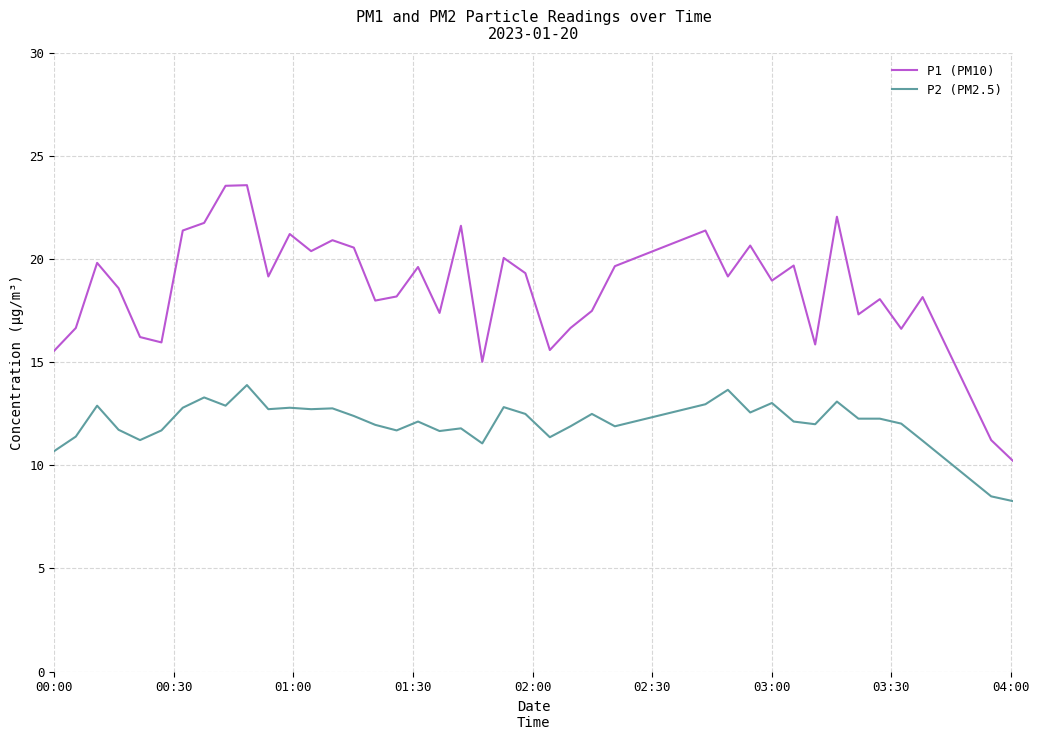

Rank the series by their average value, from highest to lowest.

P1 (PM10), P2 (PM2.5)